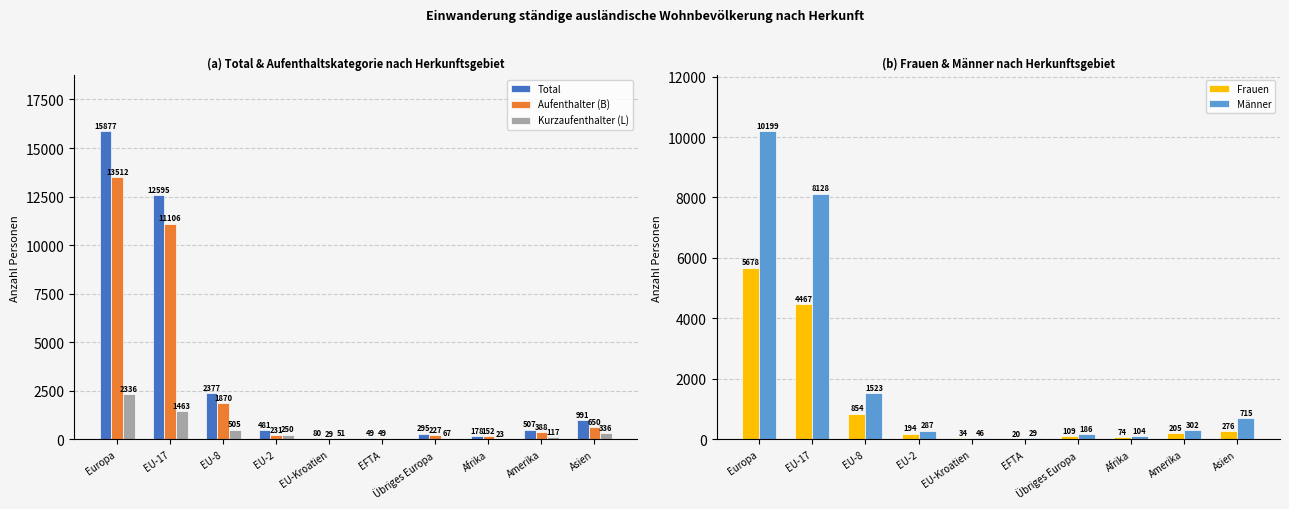

How many groups of bars are there?

10